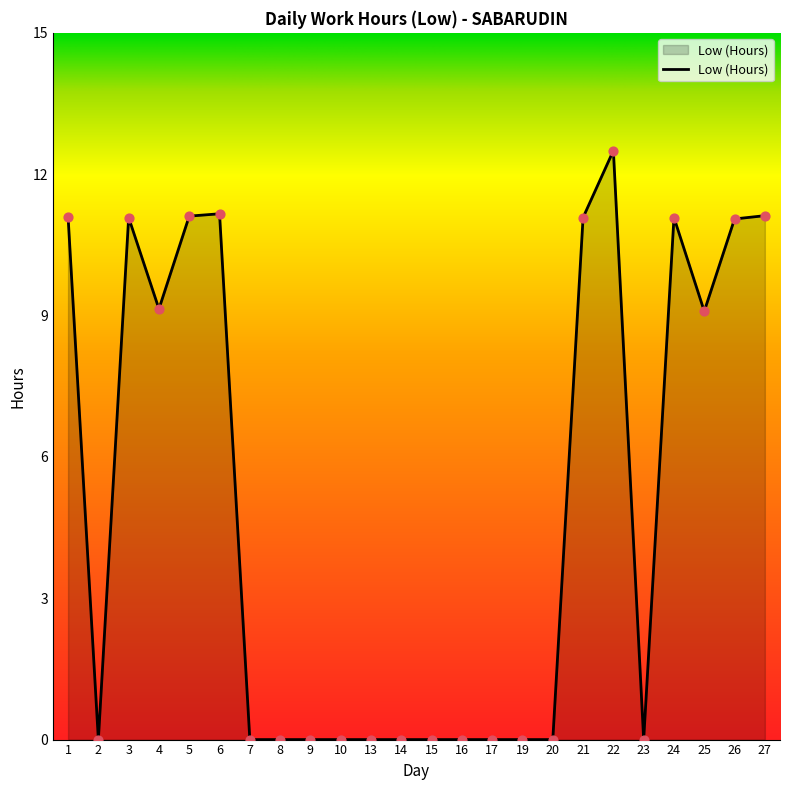

Which has a higher value, 19 or 27?

27